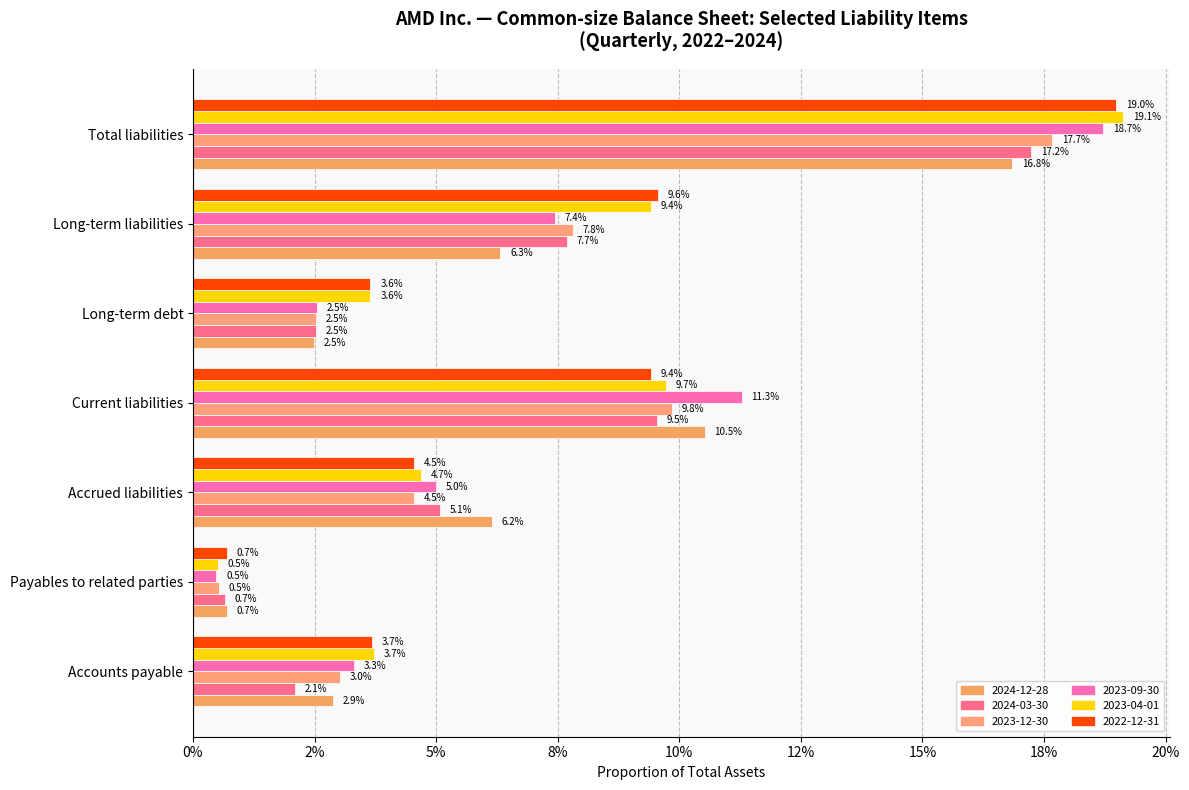

List the series in order of their peak value, highest first.

2023-04-01, 2022-12-31, 2023-09-30, 2023-12-30, 2024-03-30, 2024-12-28